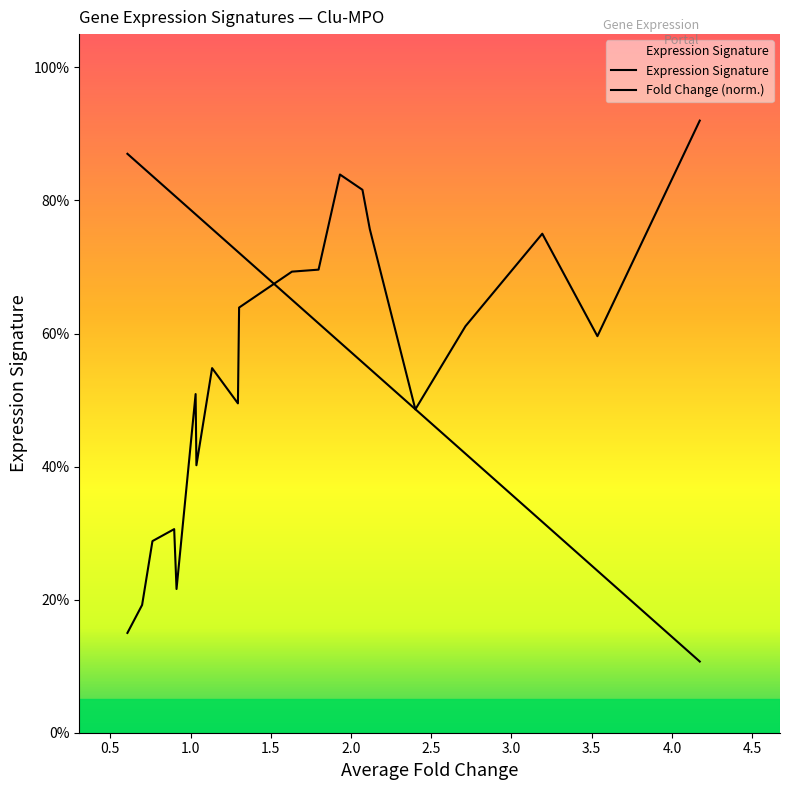

Does the chart have visible grid lines?

No